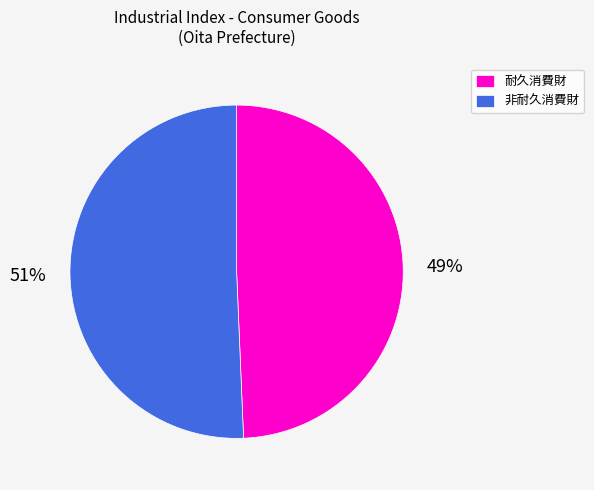

Rank the categories by value from lowest to highest.

耐久消費財, 非耐久消費財